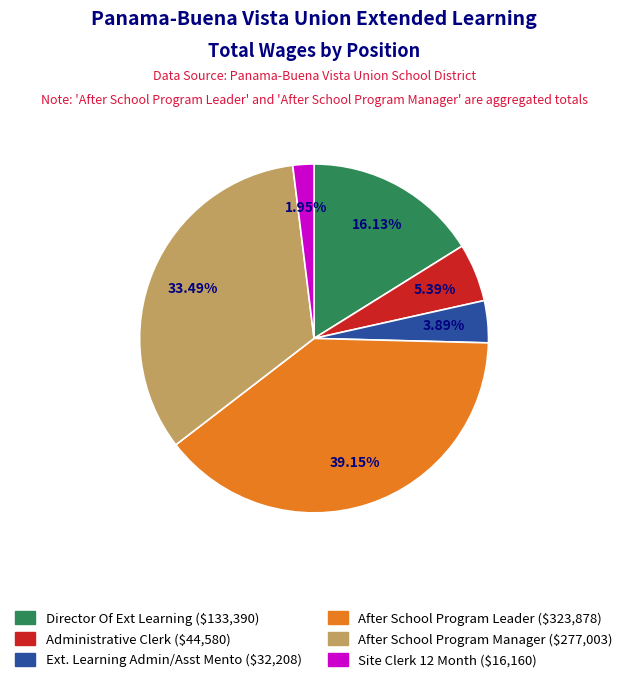

To the nearest percent, what portion does After School Program Manager represent?

33%